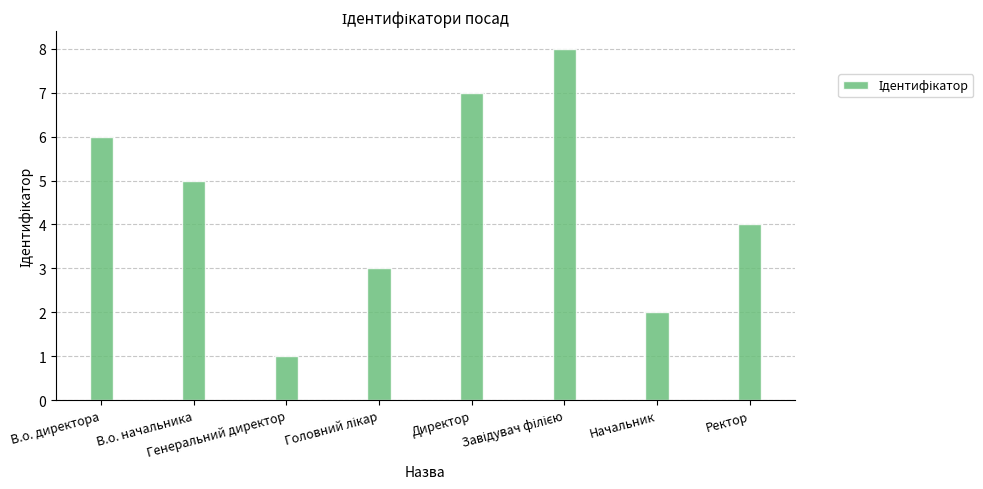

Between В.о. начальника and Ректор, which is larger?

В.о. начальника